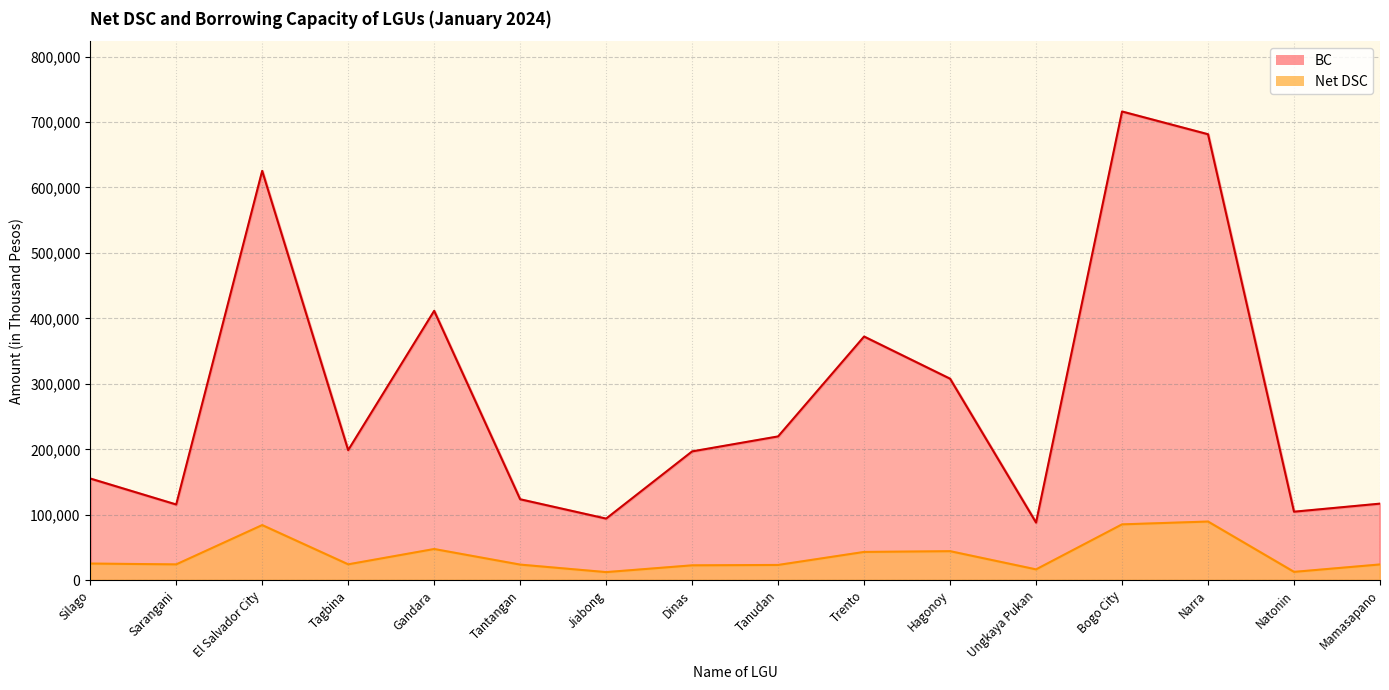

What is the difference between the second highest and second lowest values in the Net DSC series?

72565.2